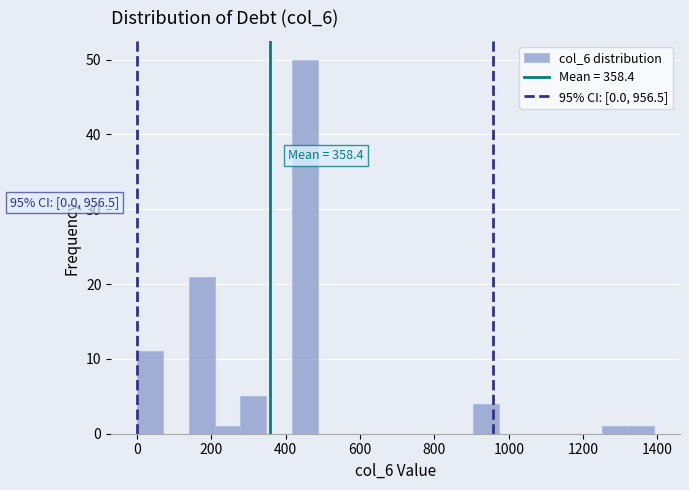

Around what value on the x-axis is the tallest bar? Give the approximate position of its centre, as read against the axis.

460